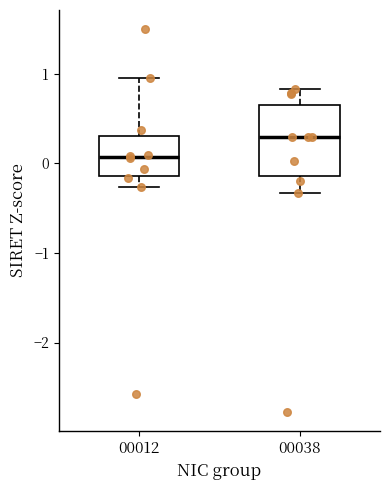

Which box is the tallest, from its lower edge to its upper edge?

00038